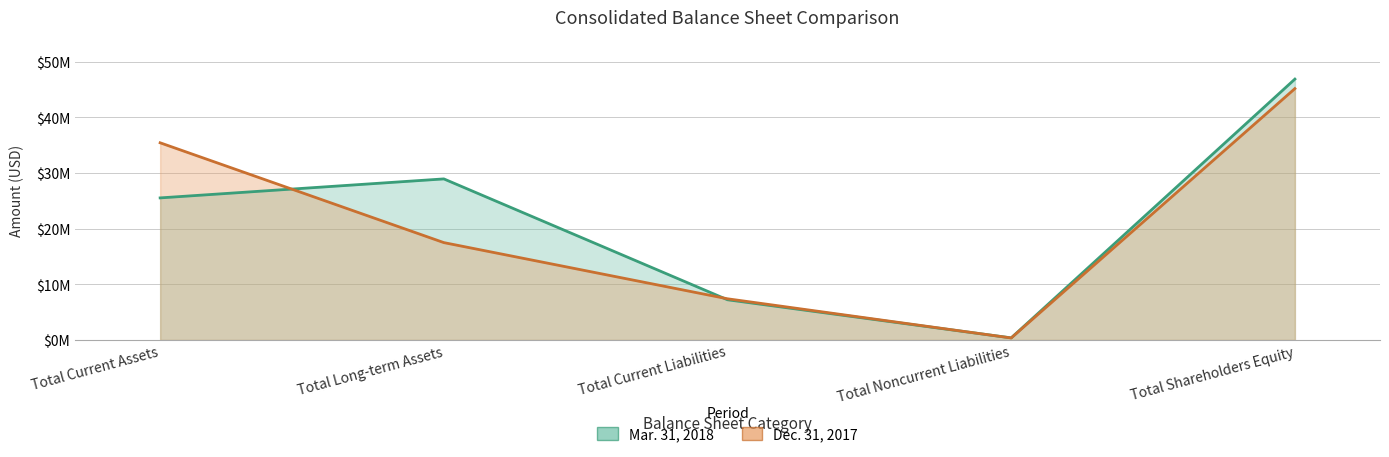

At how many categories does at least one series exceed 27505767?

3